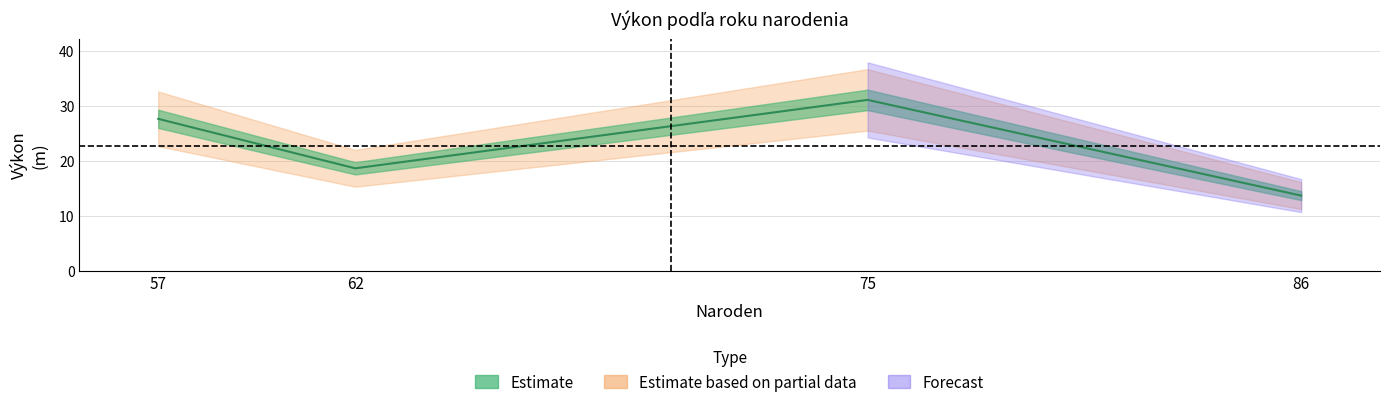

Reading right to left, what are all the values shown in this chart?

86=13.7	75=31.1	62=18.6	57=27.6